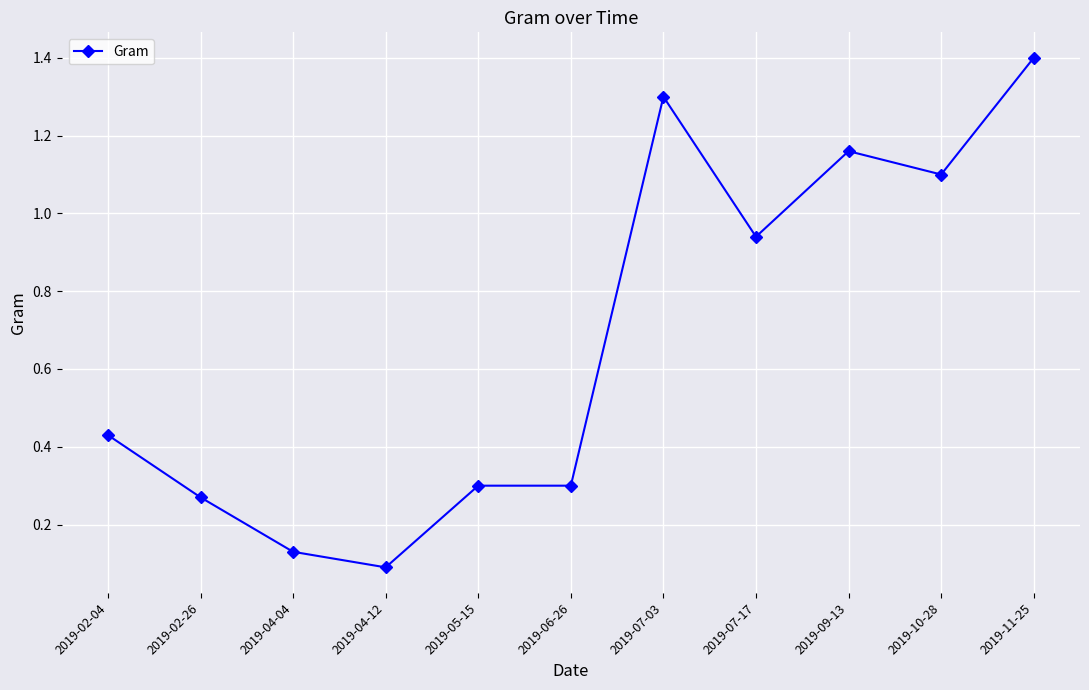

What is the difference between the maximum and minimum values?

1.3